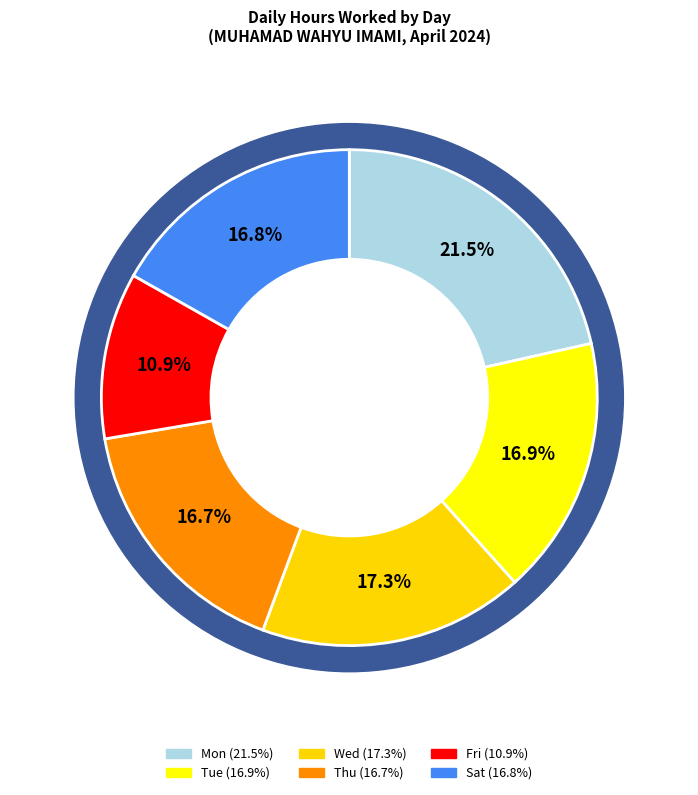

Does 8 represent more than half of the total?

No